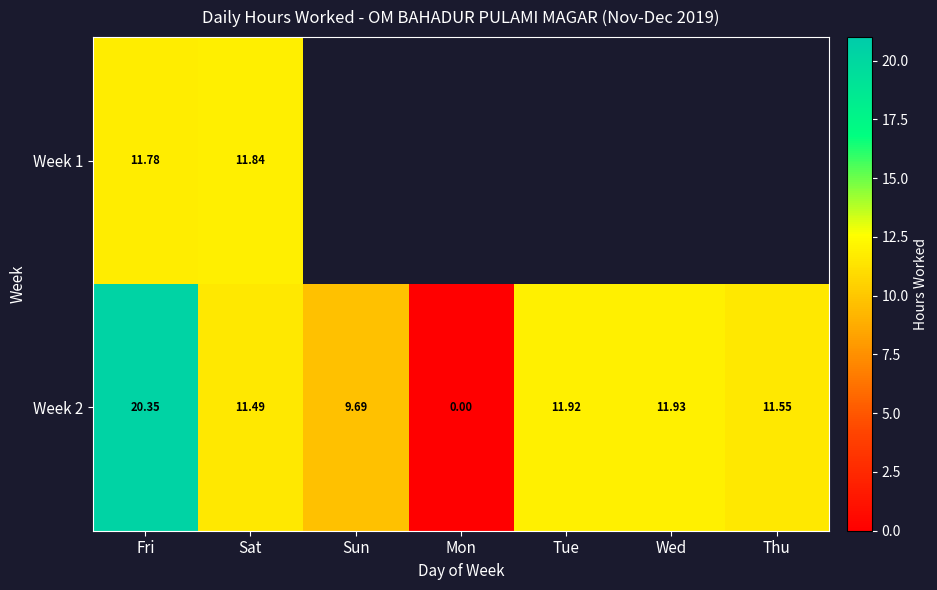

What is the difference between the highest and lowest values at Sat?

0.3